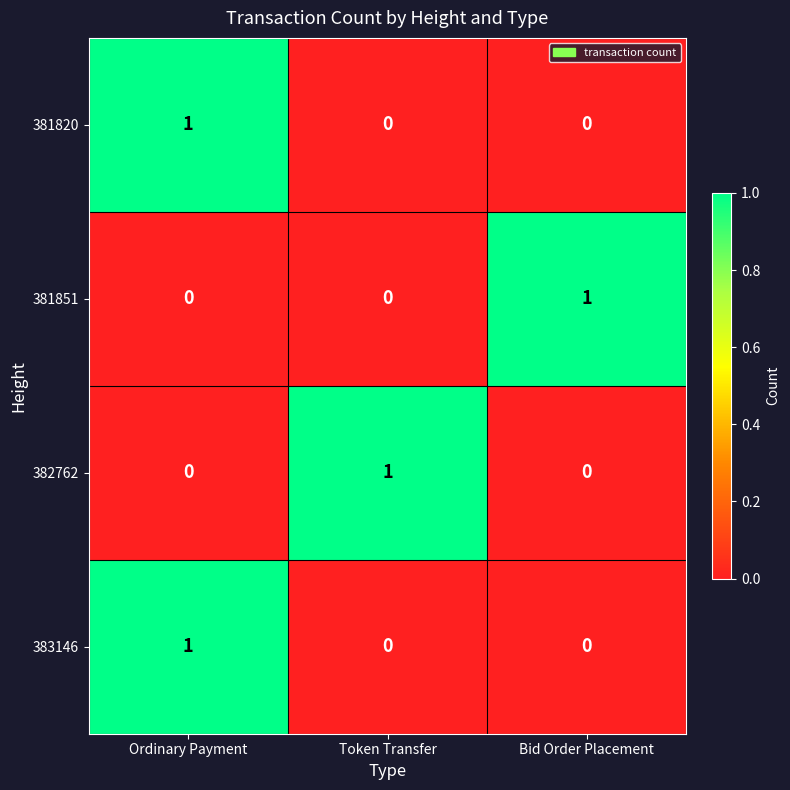

What is the difference between the highest and lowest values at Bid Order Placement?

1